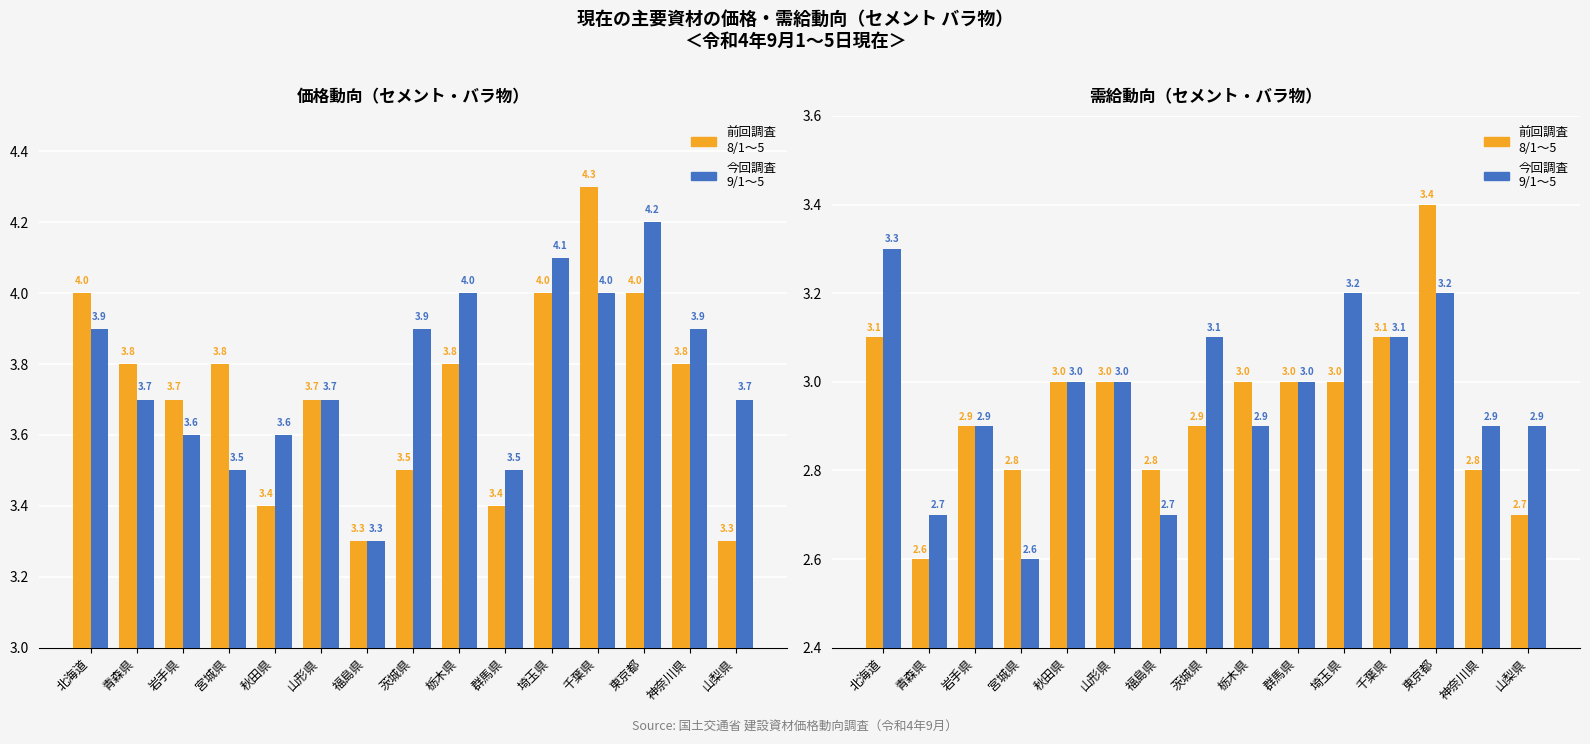

How many bars are there in each group?

2